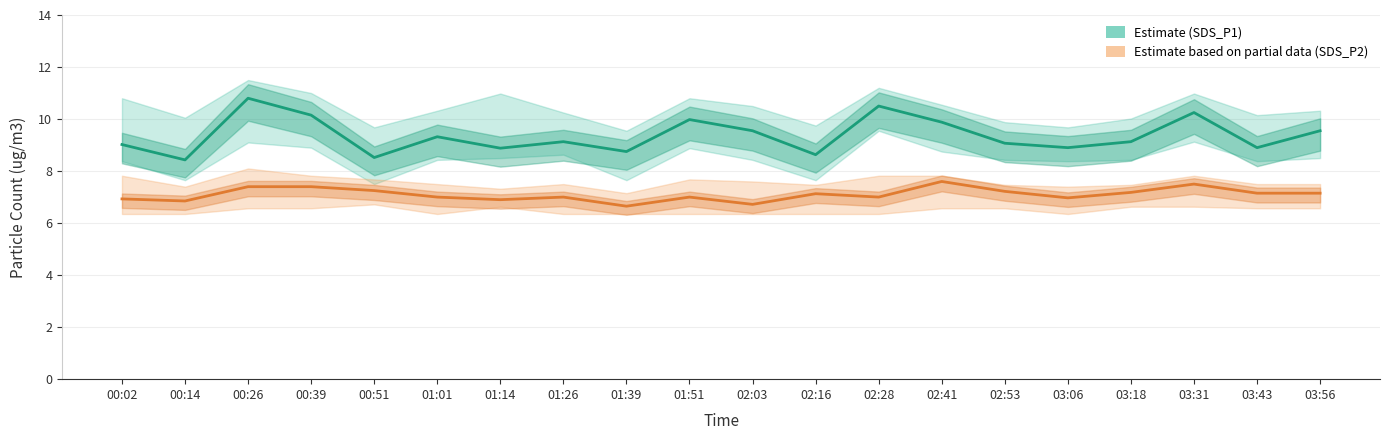

True or false: SDS_P2 has more than 1 points higher than both neighbors.

True